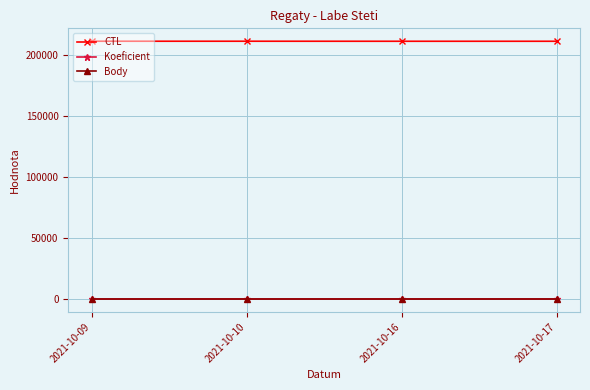

What is the sum of the Body values at 2021-10-16 and 2021-10-09?

2